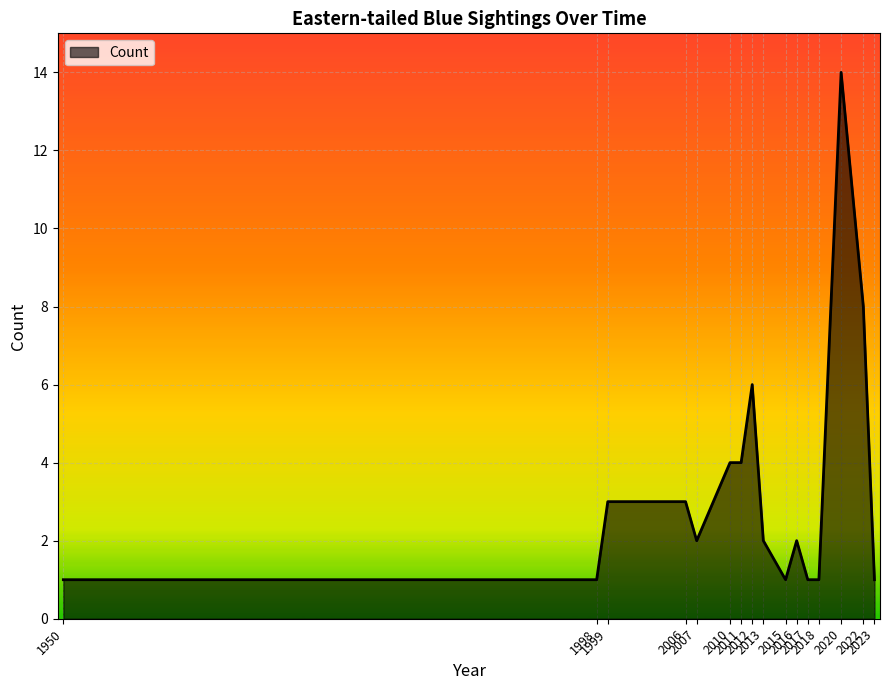

What is the maximum value shown in the chart?

14